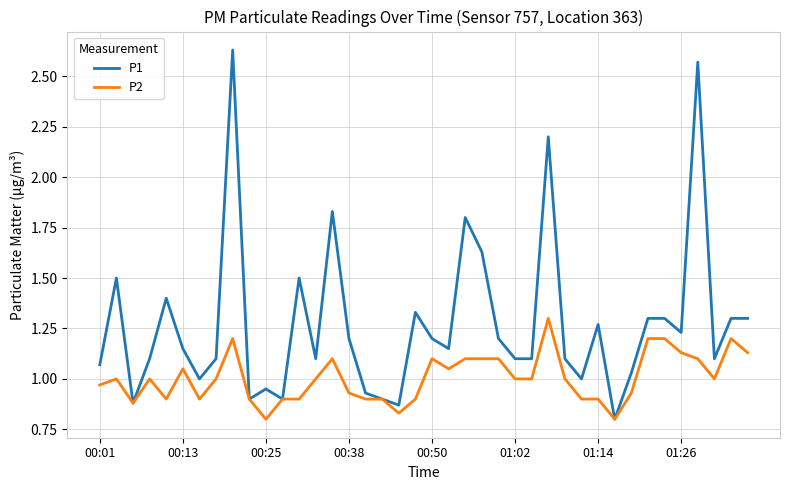

Which series has the largest range (max minus min)?

P1